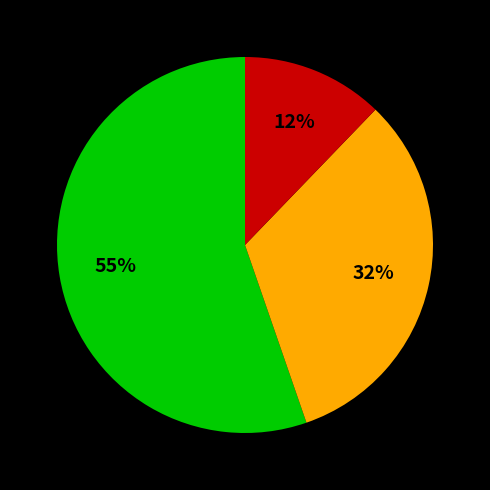

Is there a majority slice in this chart?

Yes